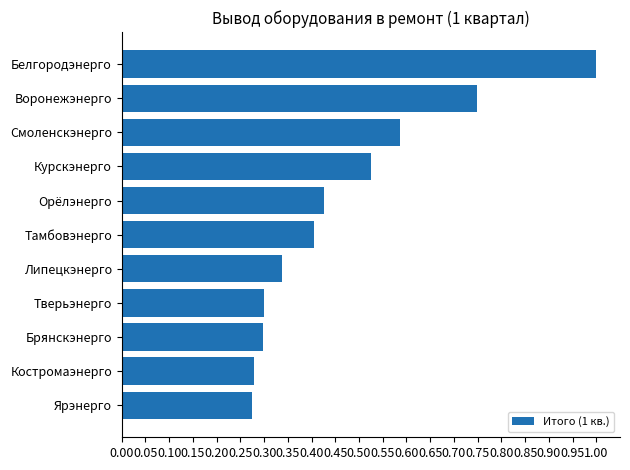

Which has a higher value, Костромаэнерго or Смоленскэнерго?

Смоленскэнерго